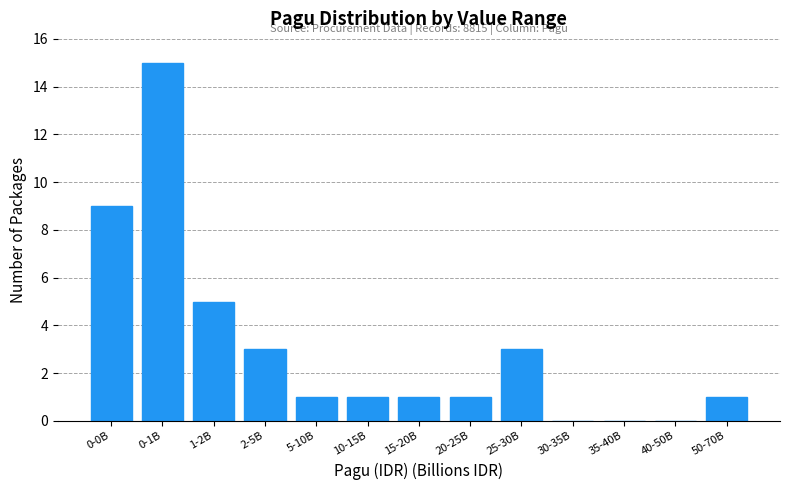

Reading left to right, what are all the values shown in this chart?

0-0B=9	0-1B=15	1-2B=5	2-5B=3	5-10B=1	10-15B=1	15-20B=1	20-25B=1	25-30B=3	30-35B=0	35-40B=0	40-50B=0	50-70B=1